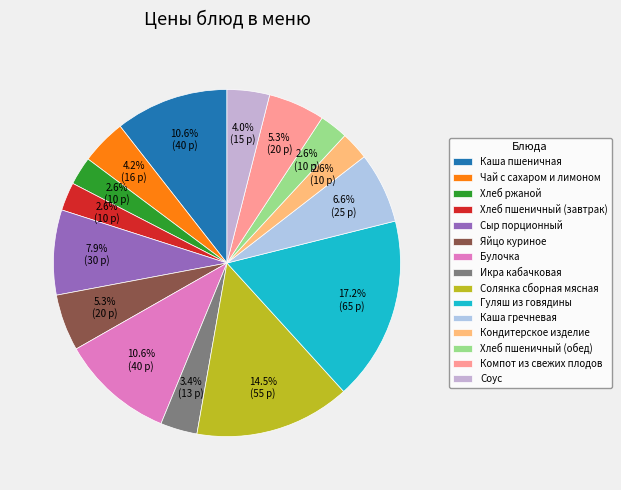

The Каша гречневая slice represents 1% of the pie. True or false?

False